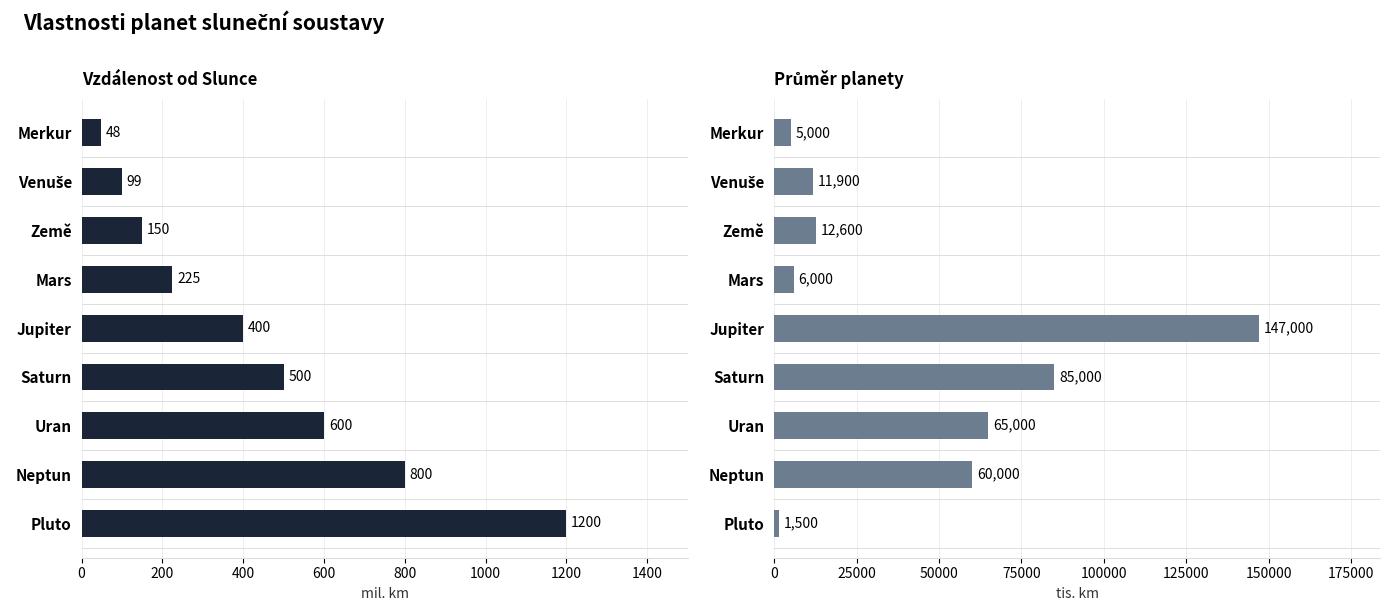

What is the value of the Vzdálenost (mil. km) bar at the 5th from the left?

400